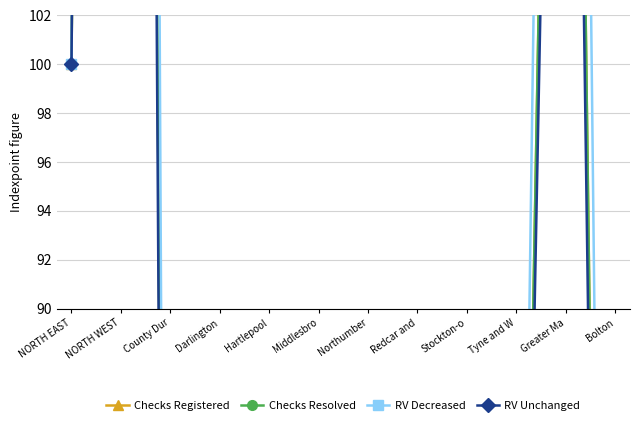

What is the maximum value shown in the chart?

415.1